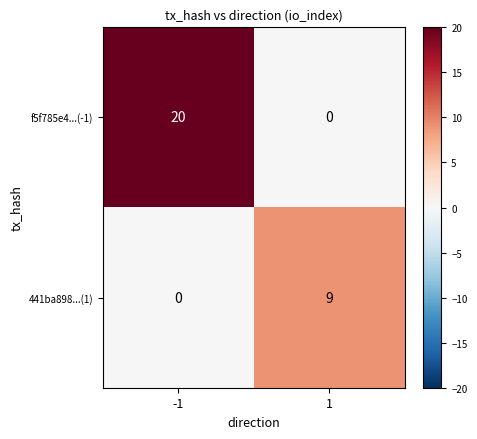

Count the number of data series in this chart.

2